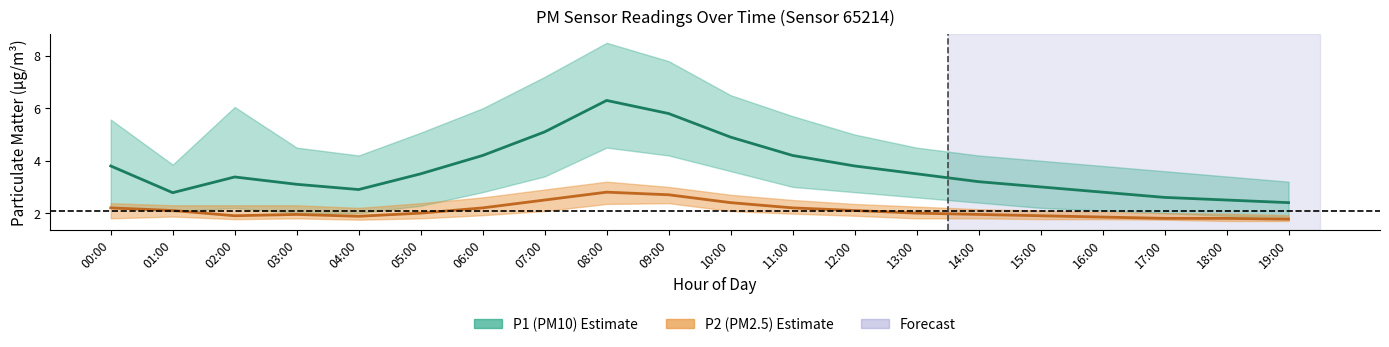

What is the difference between the highest and lowest values at 08:00?

3.5